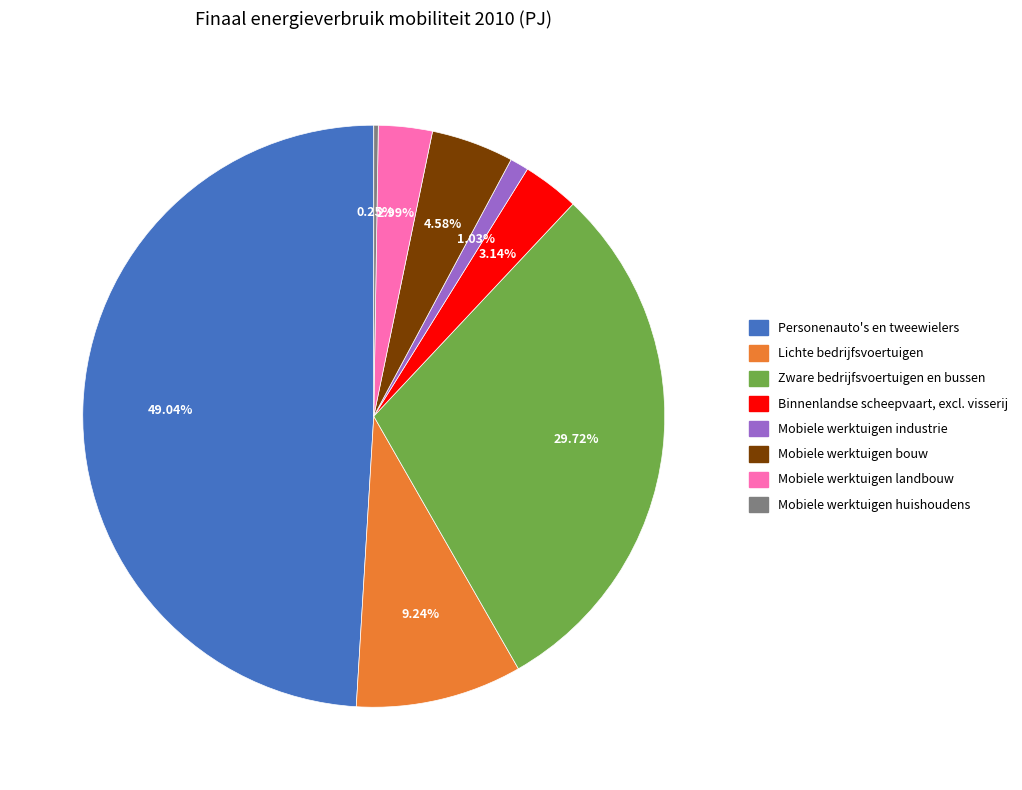

To the nearest percent, what portion does Lichte bedrijfsvoertuigen represent?

9%